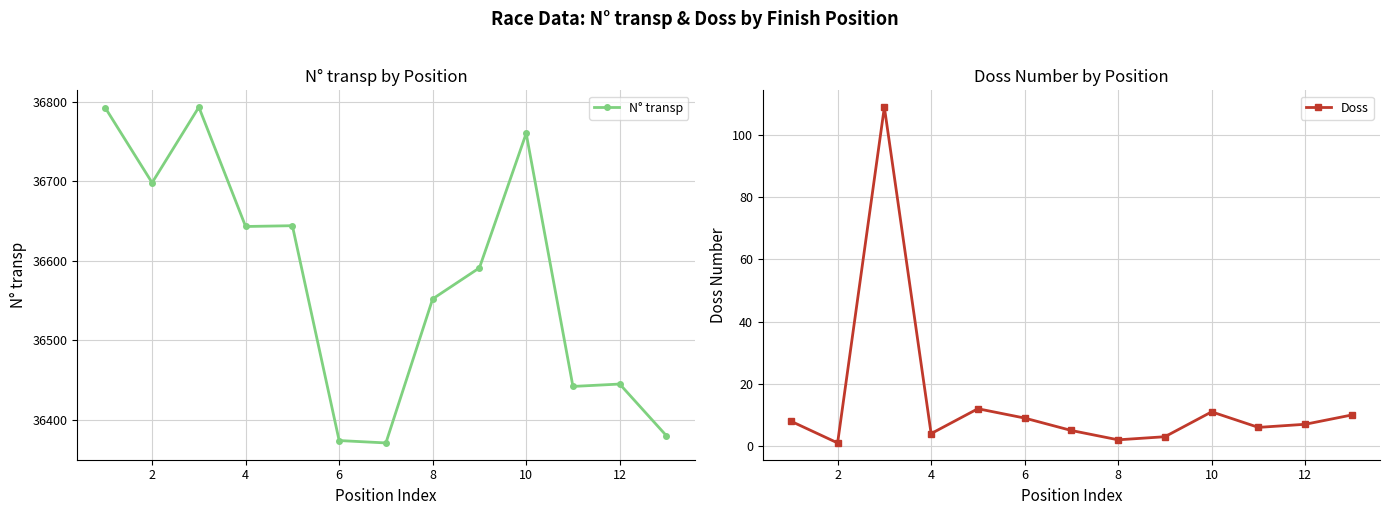

What is the highest value of the N° transp series?

36793